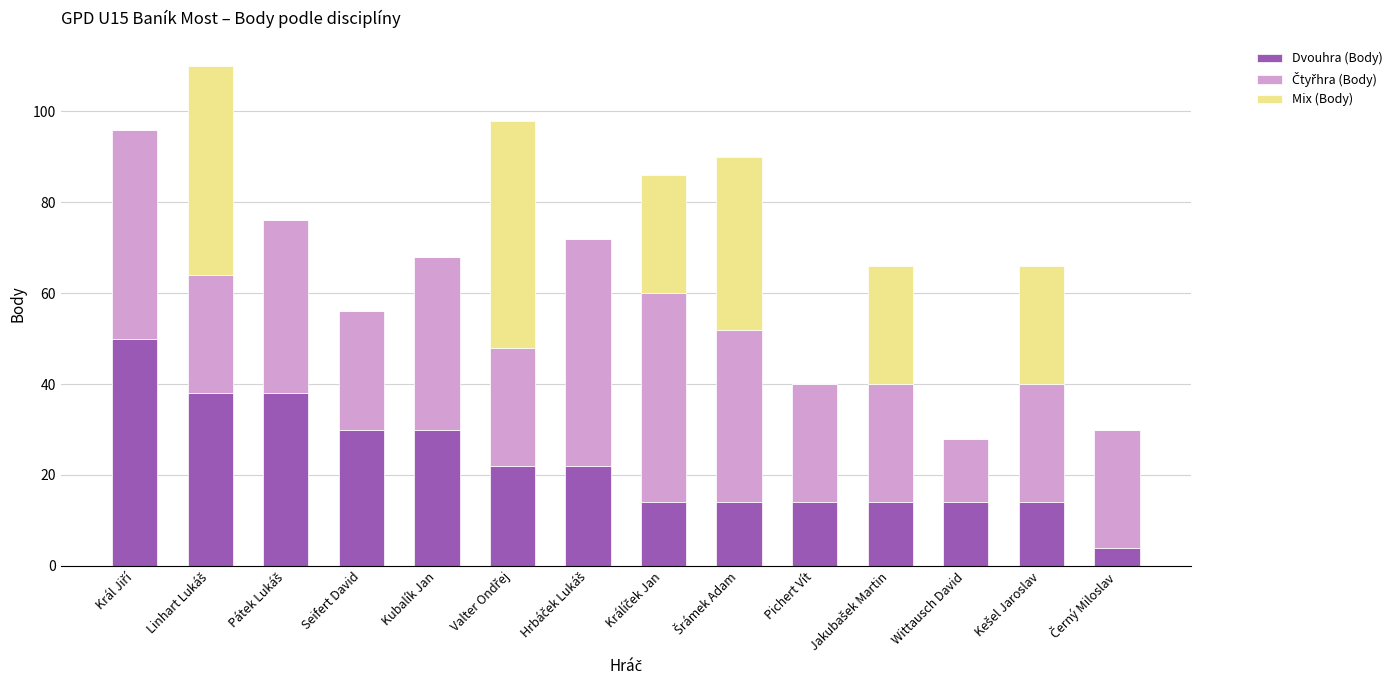

What is the highest value of the Dvouhra (Body) series?

50